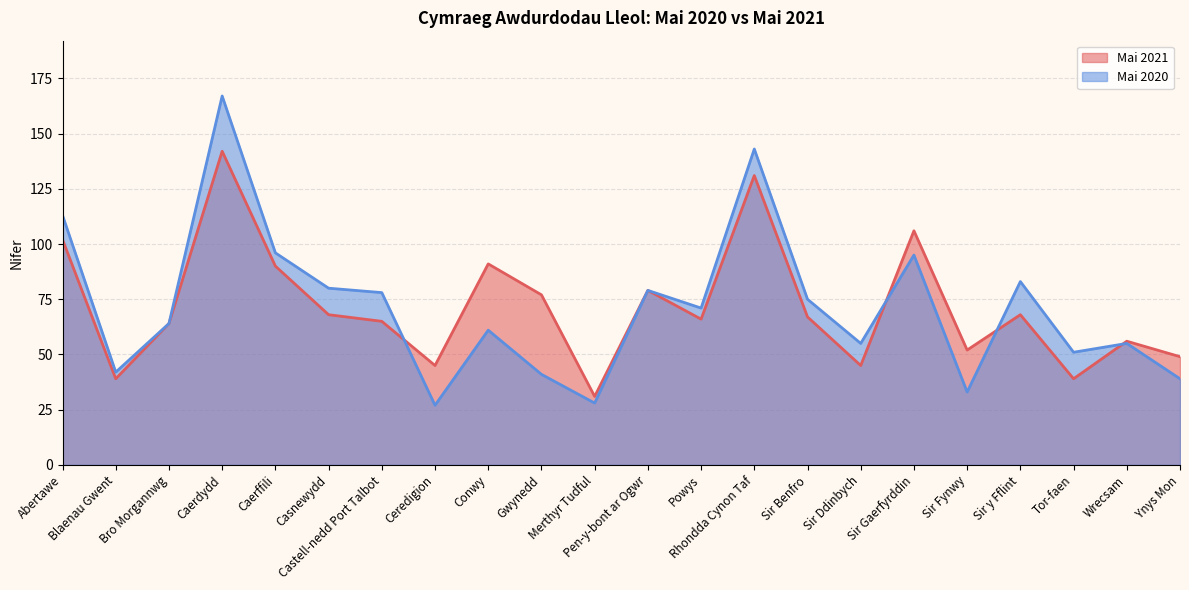

Rank the series by their maximum value, from lowest to highest.

Mai 2021, Mai 2020